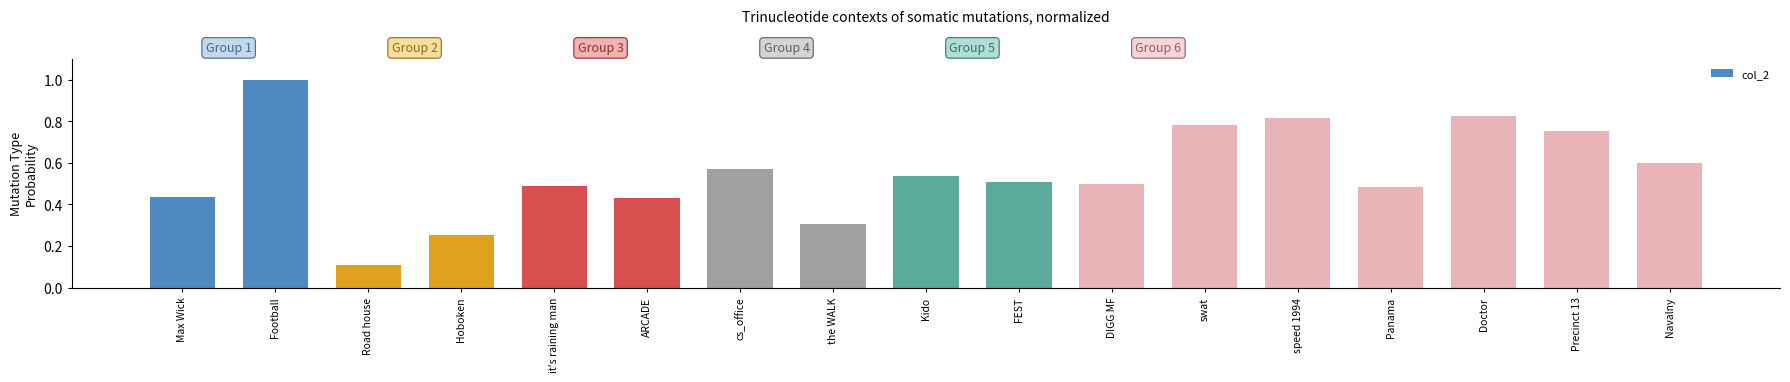

What is the sum of all values?

9.4